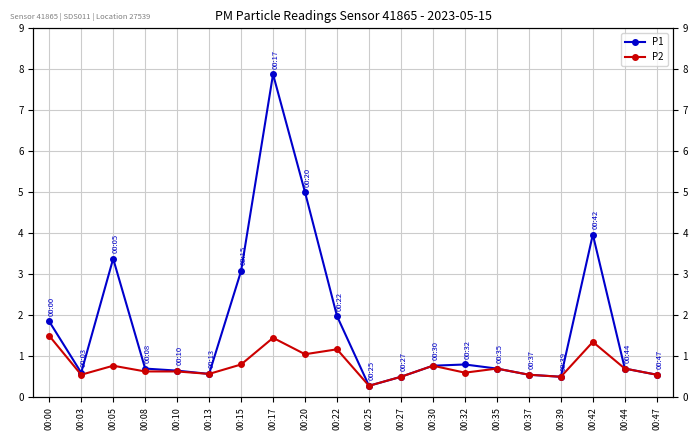

What is the difference between the P1 values at 00:32 and 00:13?

0.2